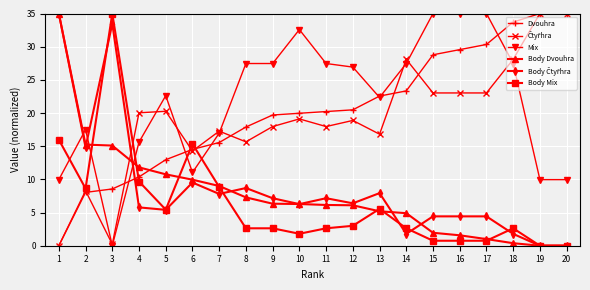

What is the value of the Body Dvouhra point at the 10th from the left?

6.3